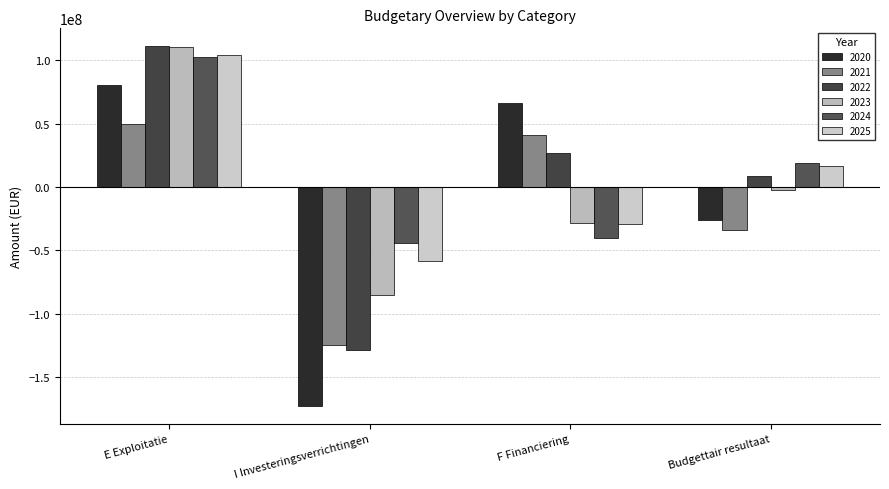

Is the value of 2022 at I Investeringsverrichtingen greater than the value of 2020 at F Financiering?

No